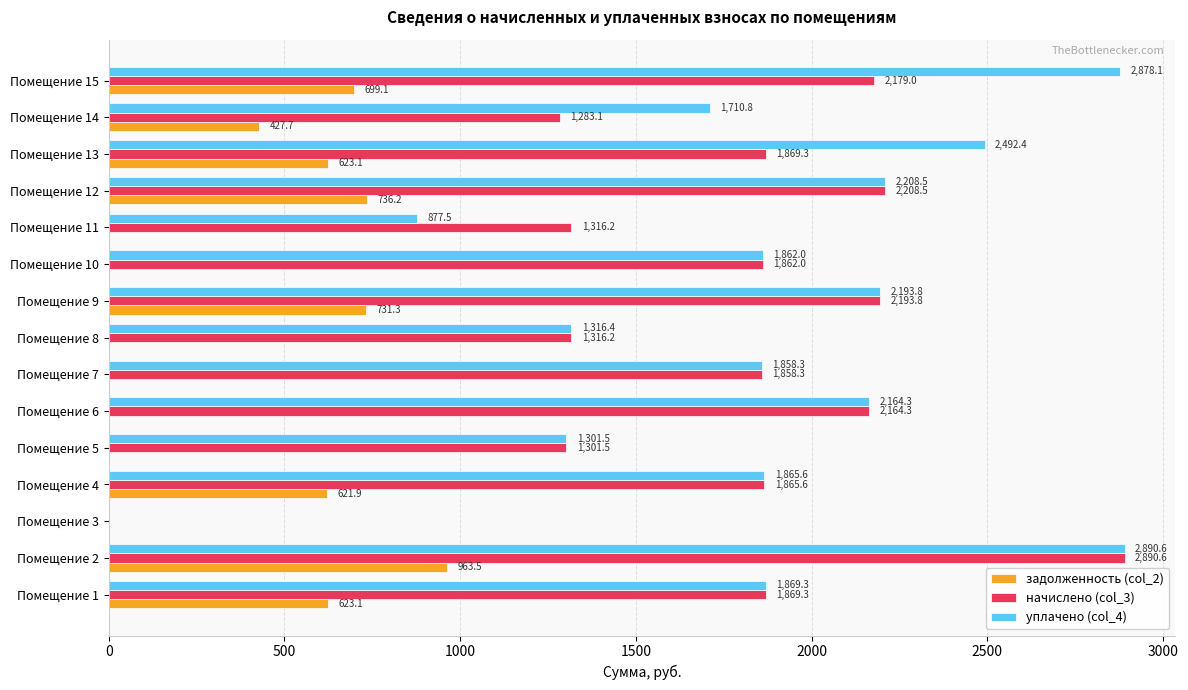

Where is уплачено (col_4) nearest to the value 1445?

Помещение 8